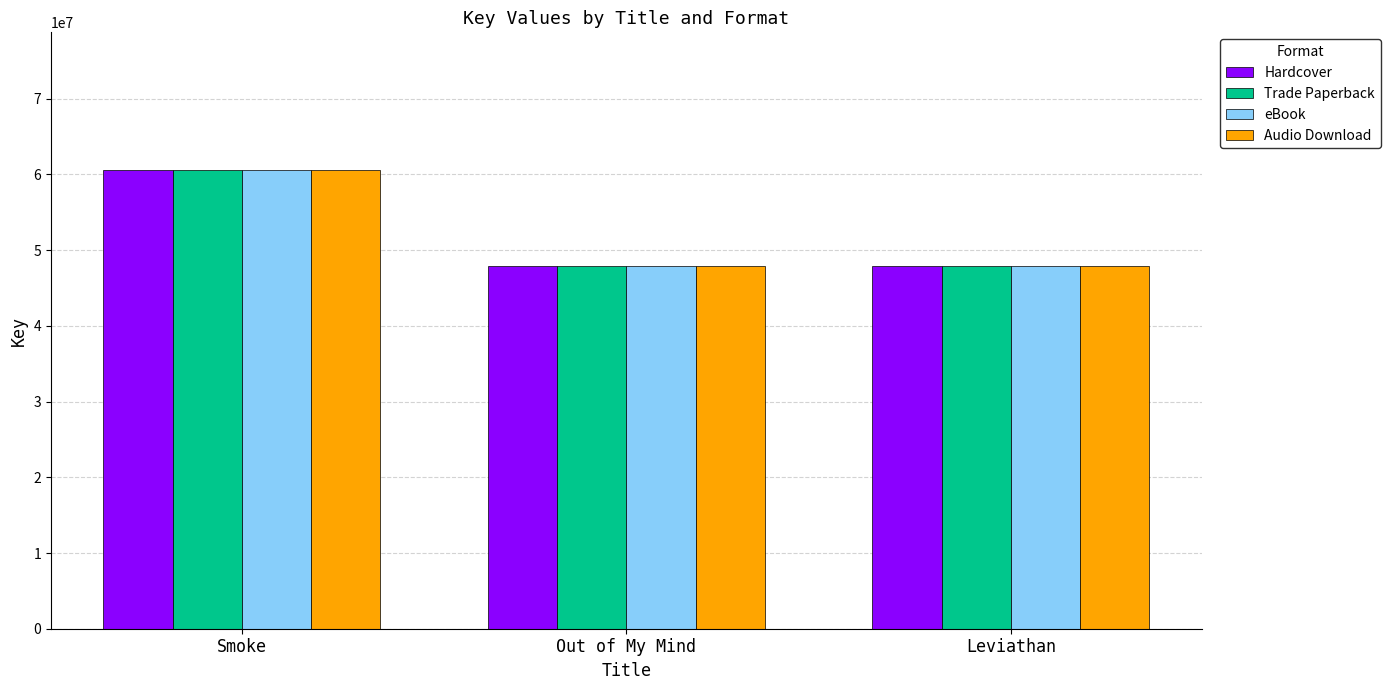

Which category has the highest value in the Audio Download series?

Smoke